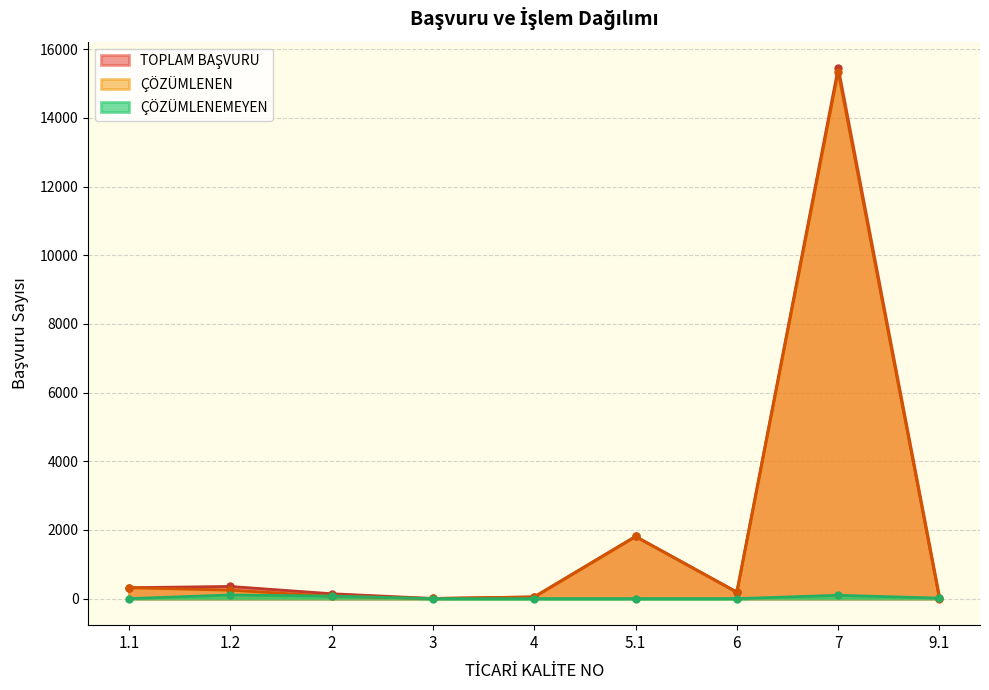

Between 5.1 and 7, which is larger?

7